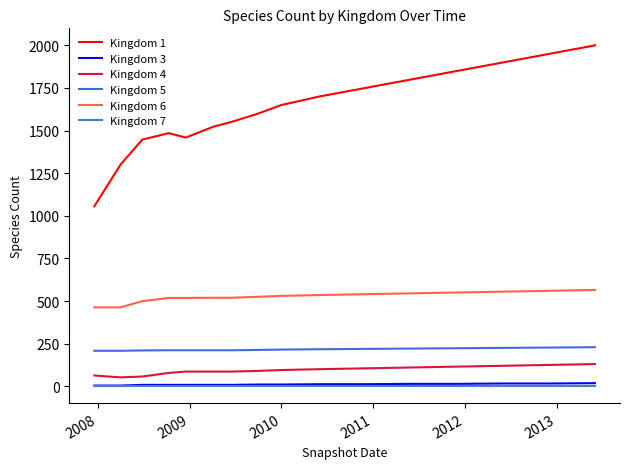

What is the average value of the Kingdom 4 series?

94